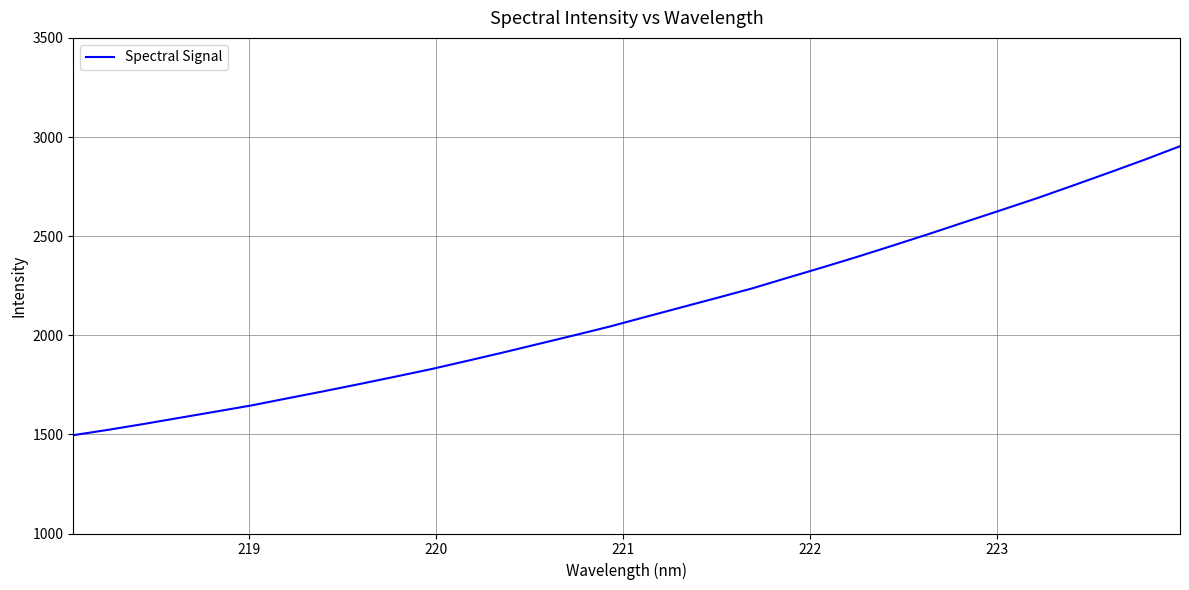

Count the number of categories in the chart.

32